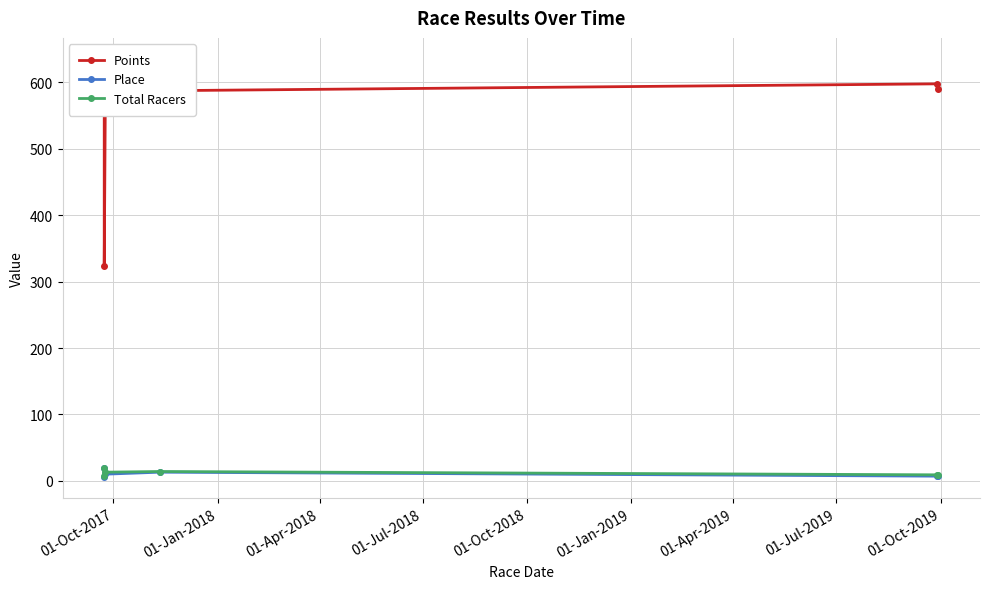

True or false: Total Racers and Points intersect in this chart.

False